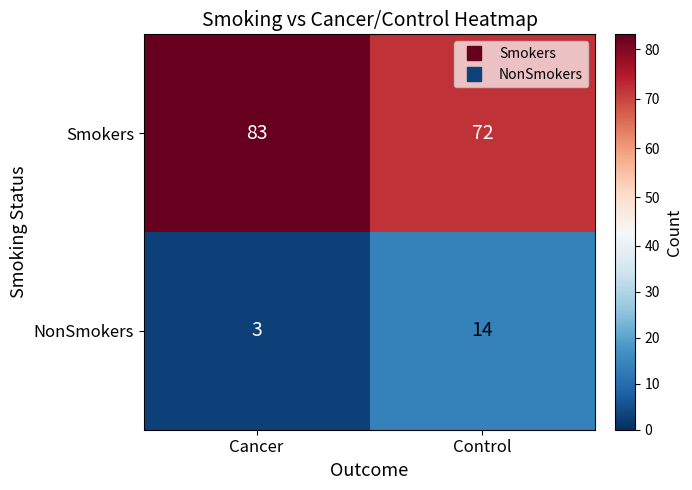

What is the maximum value shown in the chart?

83